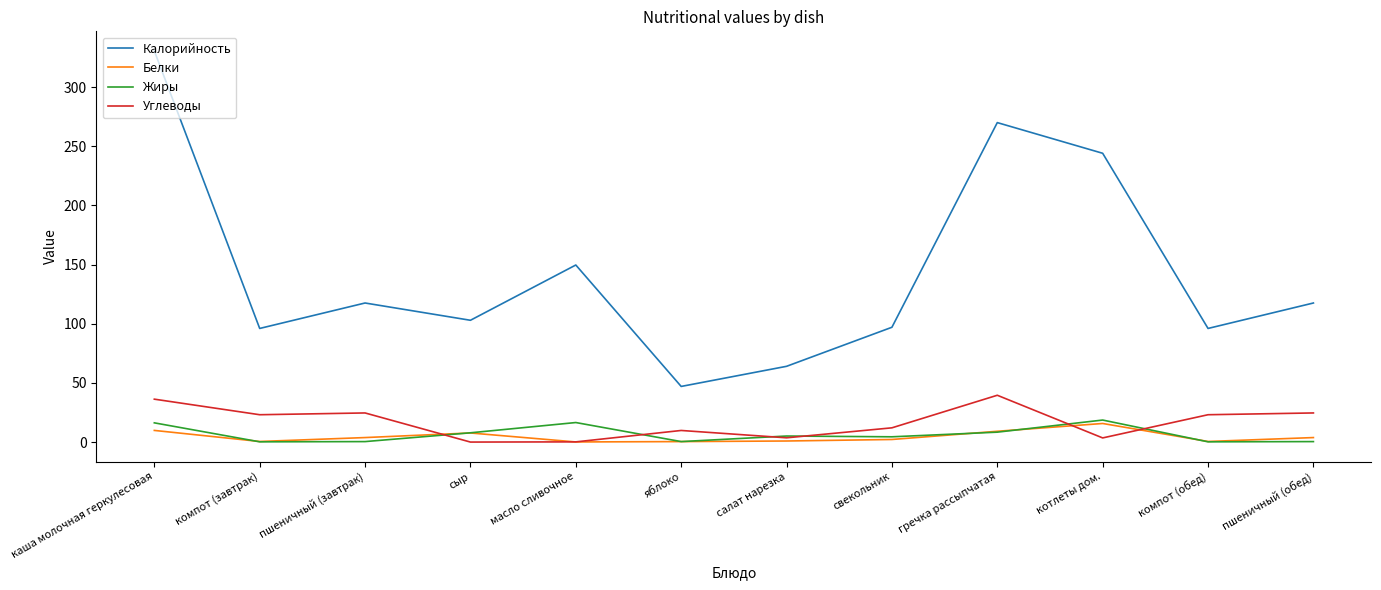

In Калорийность, how many points are higher than both neighbors (excluding endpoints)?

3